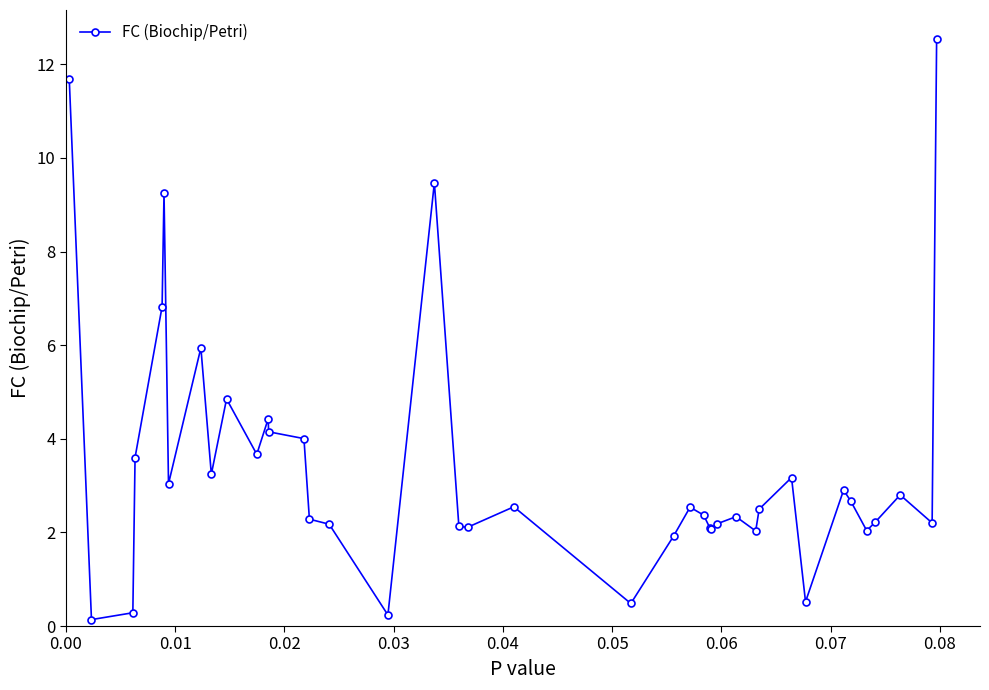

What is the value of the 24th point from the left?

2.5